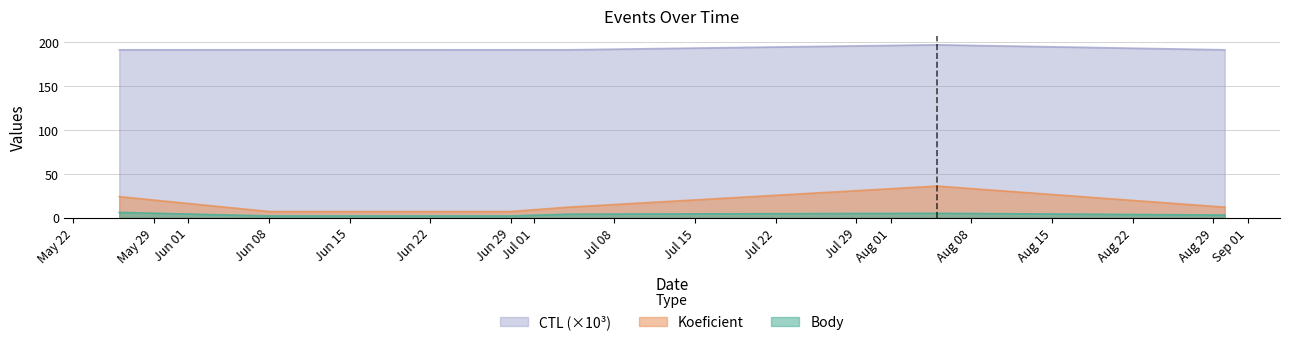

Does the chart have visible grid lines?

Yes